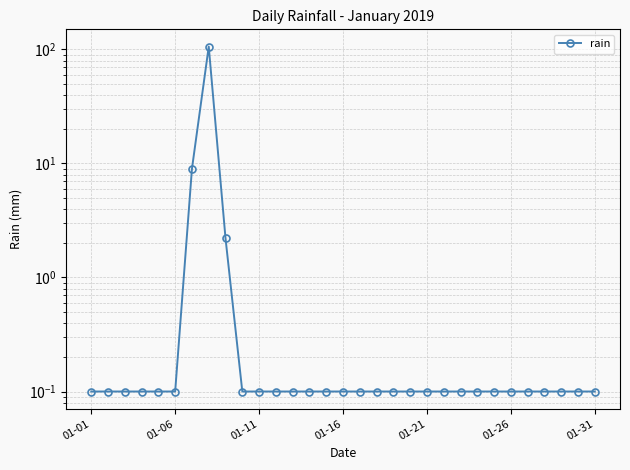

What position from the left is 18?

19